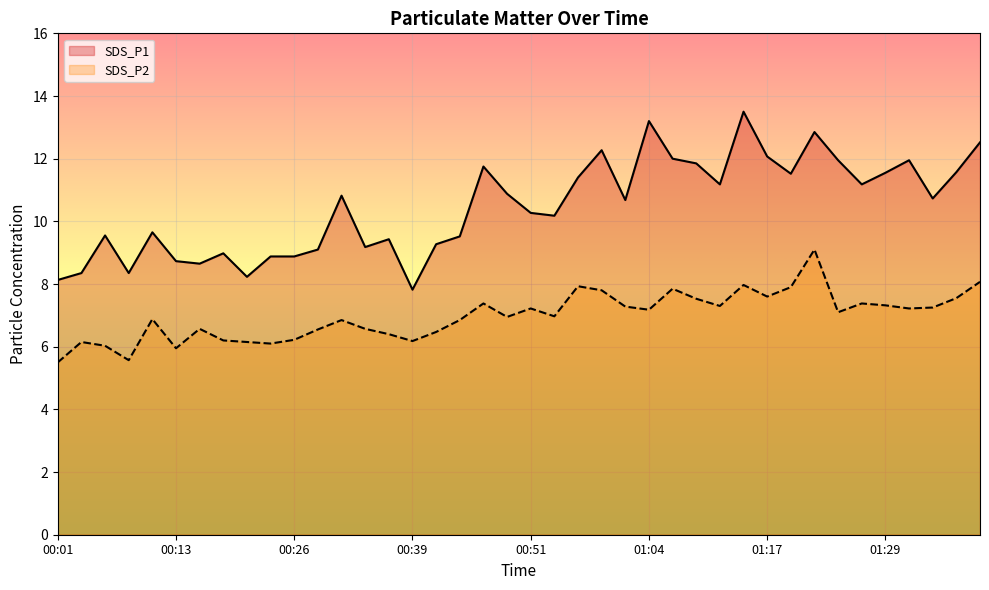

How many data points in SDS_P2 are above 7?

20